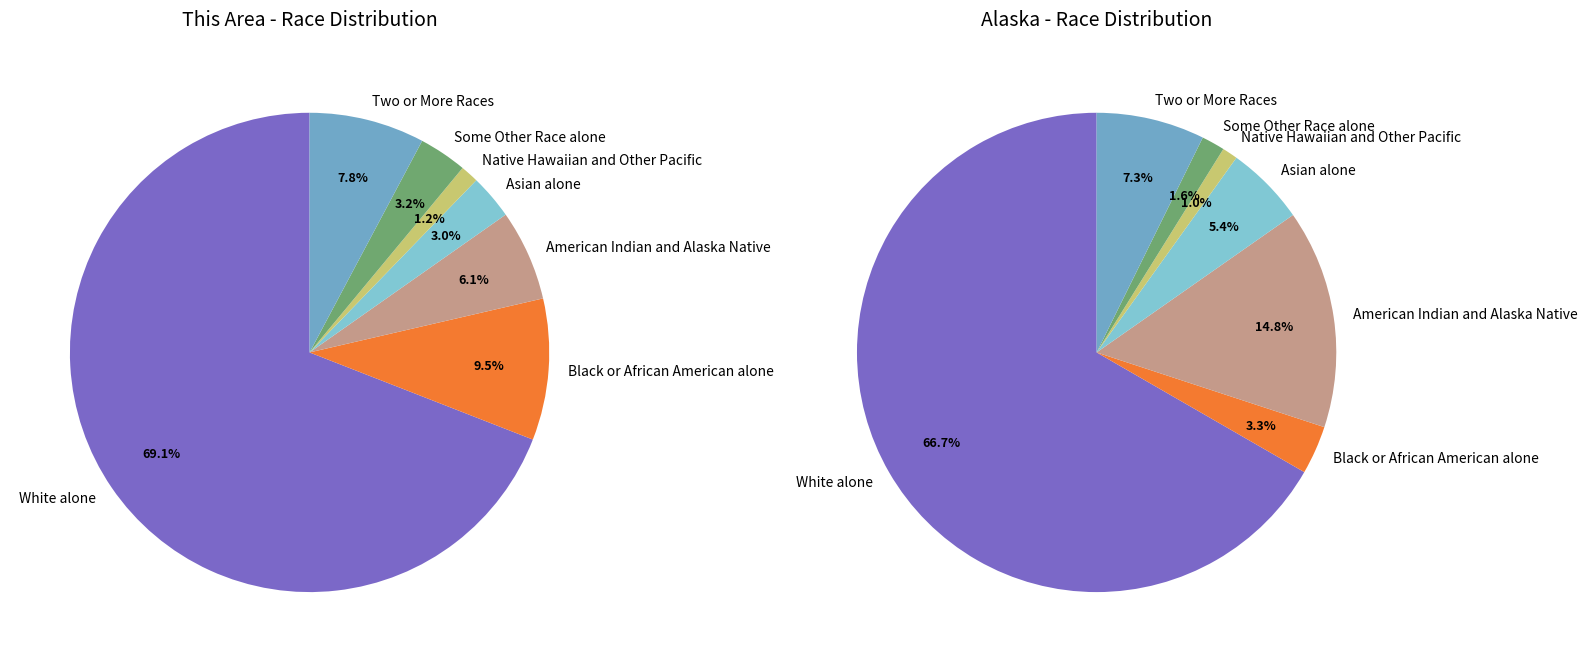

What is the largest slice in the pie chart?

White alone